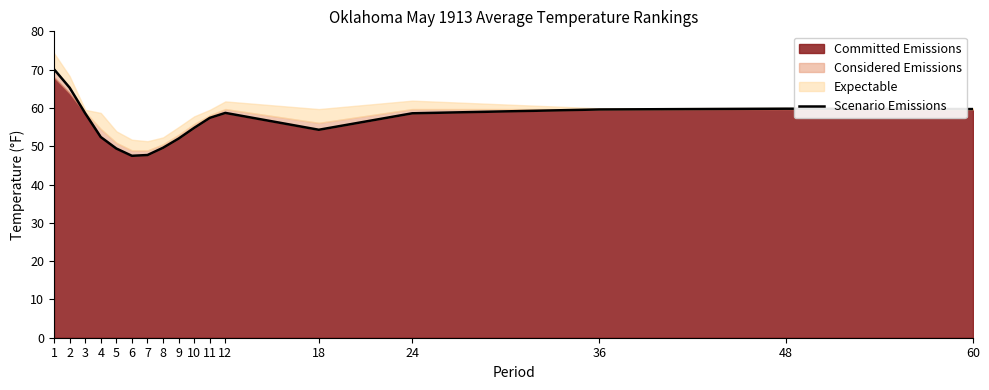

Reading left to right, what are all the values shown in this chart?

70.1	65.3	58.6	52.4	49.4	47.5	47.7	49.6	52.0	54.8	57.4	58.7	54.3	58.6	59.6	59.8	59.7